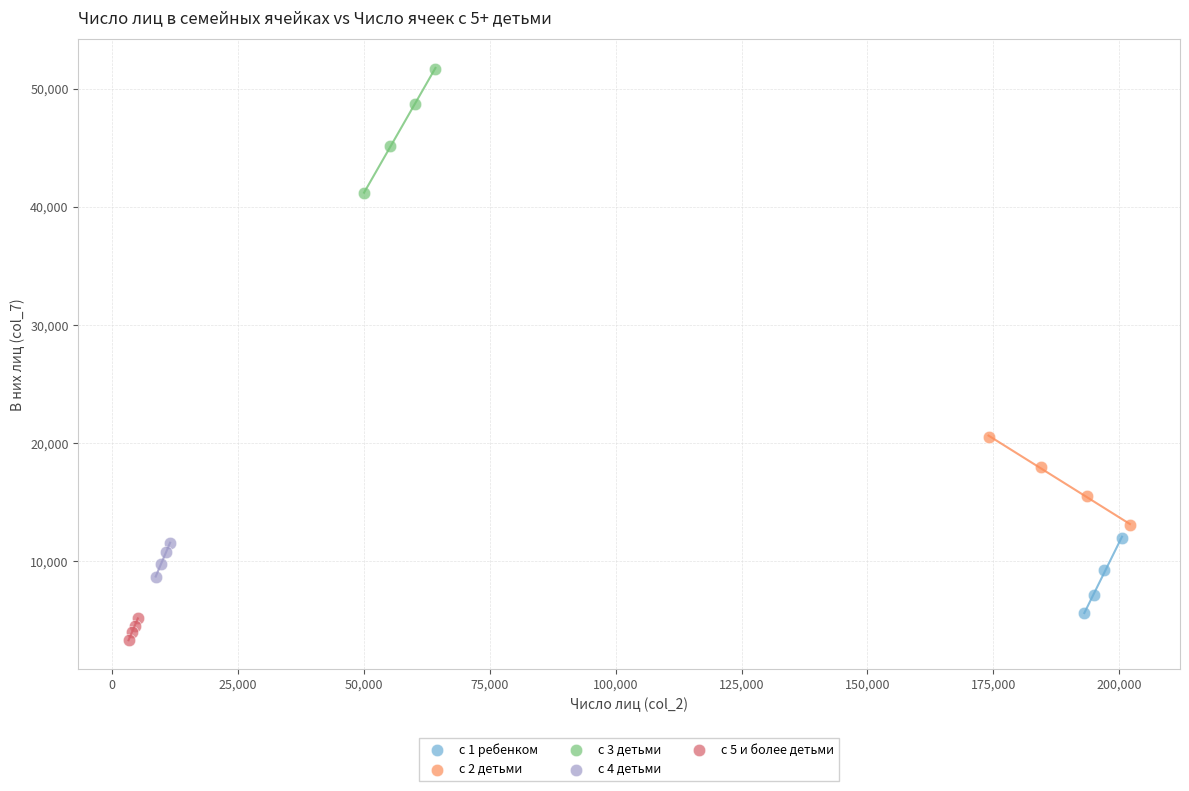

Which series reaches the minimum Y coordinate?

с 5 и более детьми